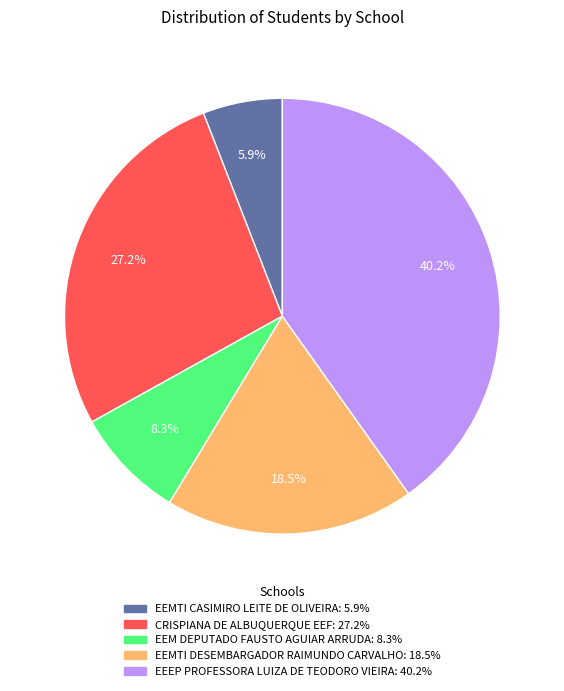

Is it true that EEEP PROFESSORA LUIZA DE TEODORO VIEIRA is 53% of the pie?

False